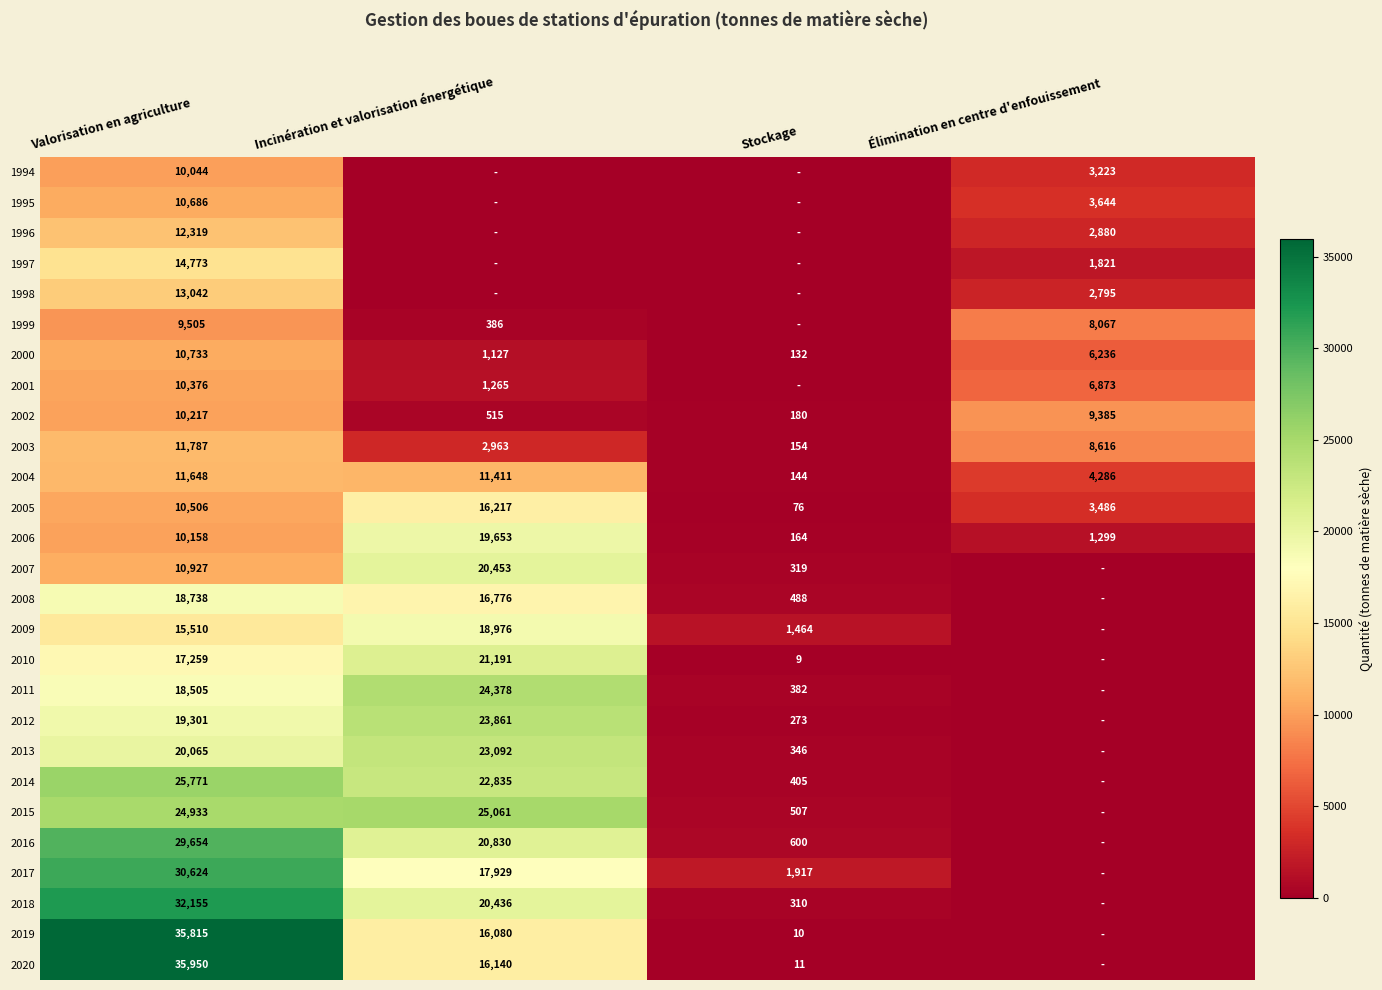

The 2008 series shows 7453 at Incinération et valorisation énergétique. True or false?

False